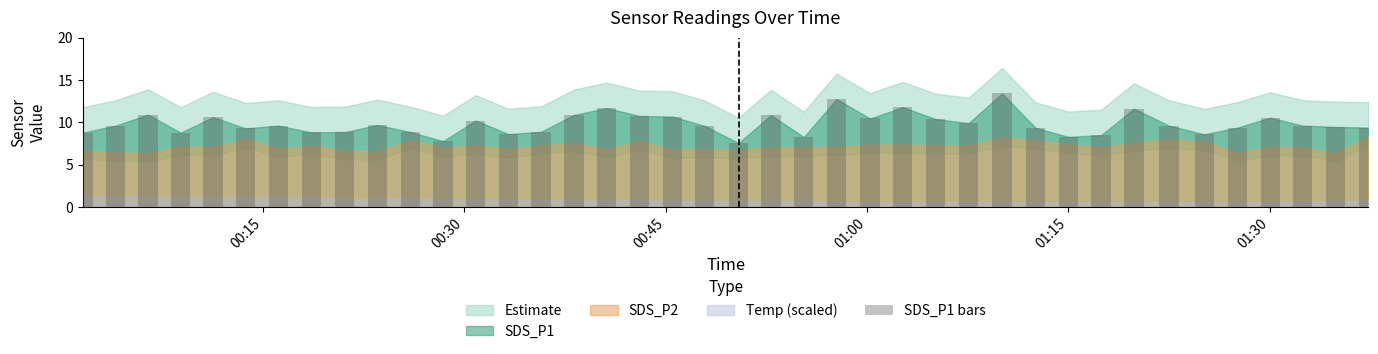

What is the value of the 22nd bar from the left?

10.9